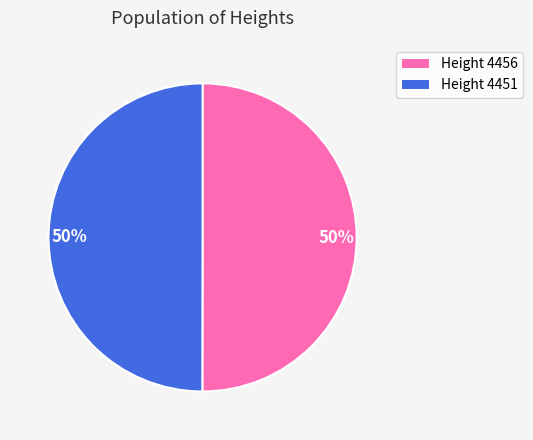

To the nearest percent, what is the average slice percentage?

50%